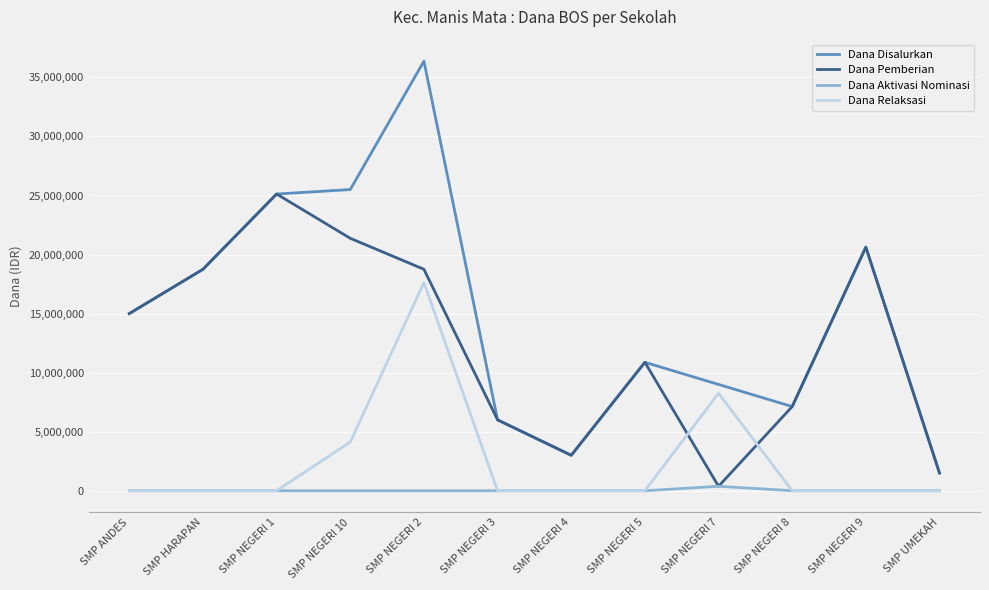

What is the approximate value of Dana Disalurkan at SMP ANDES, to the nearest 10?

15000000